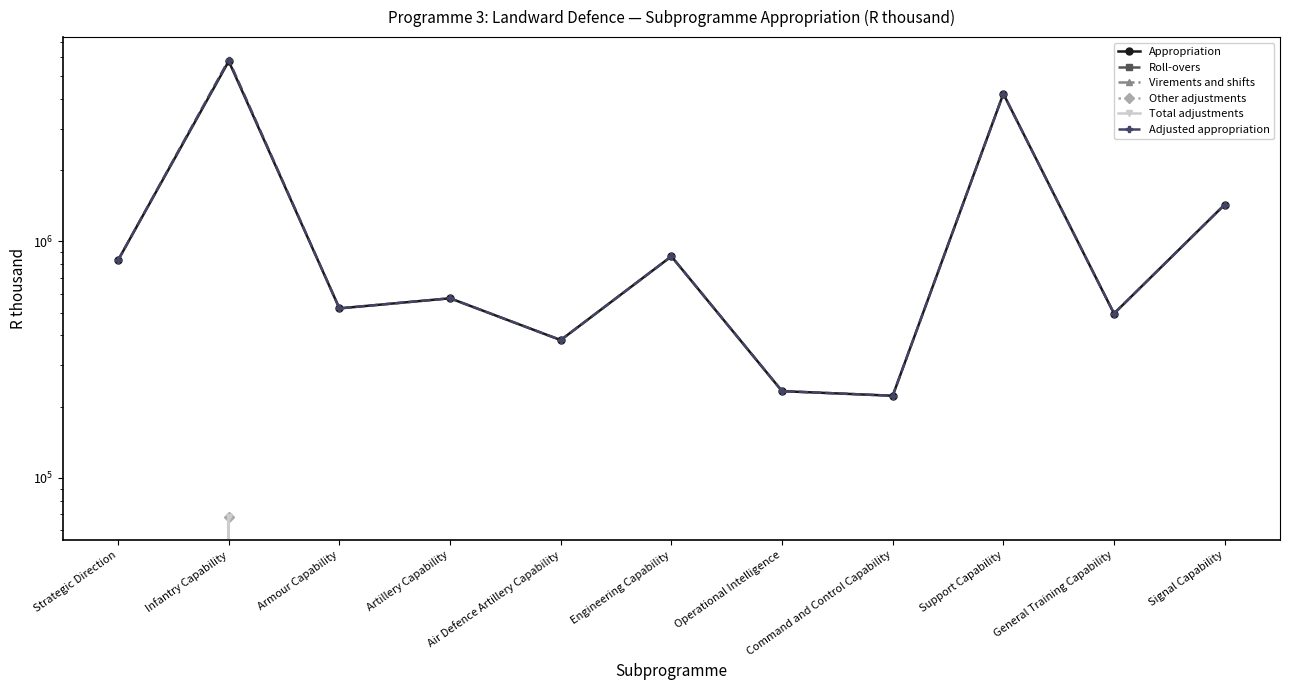

Which series has the largest range (max minus min)?

Adjusted appropriation